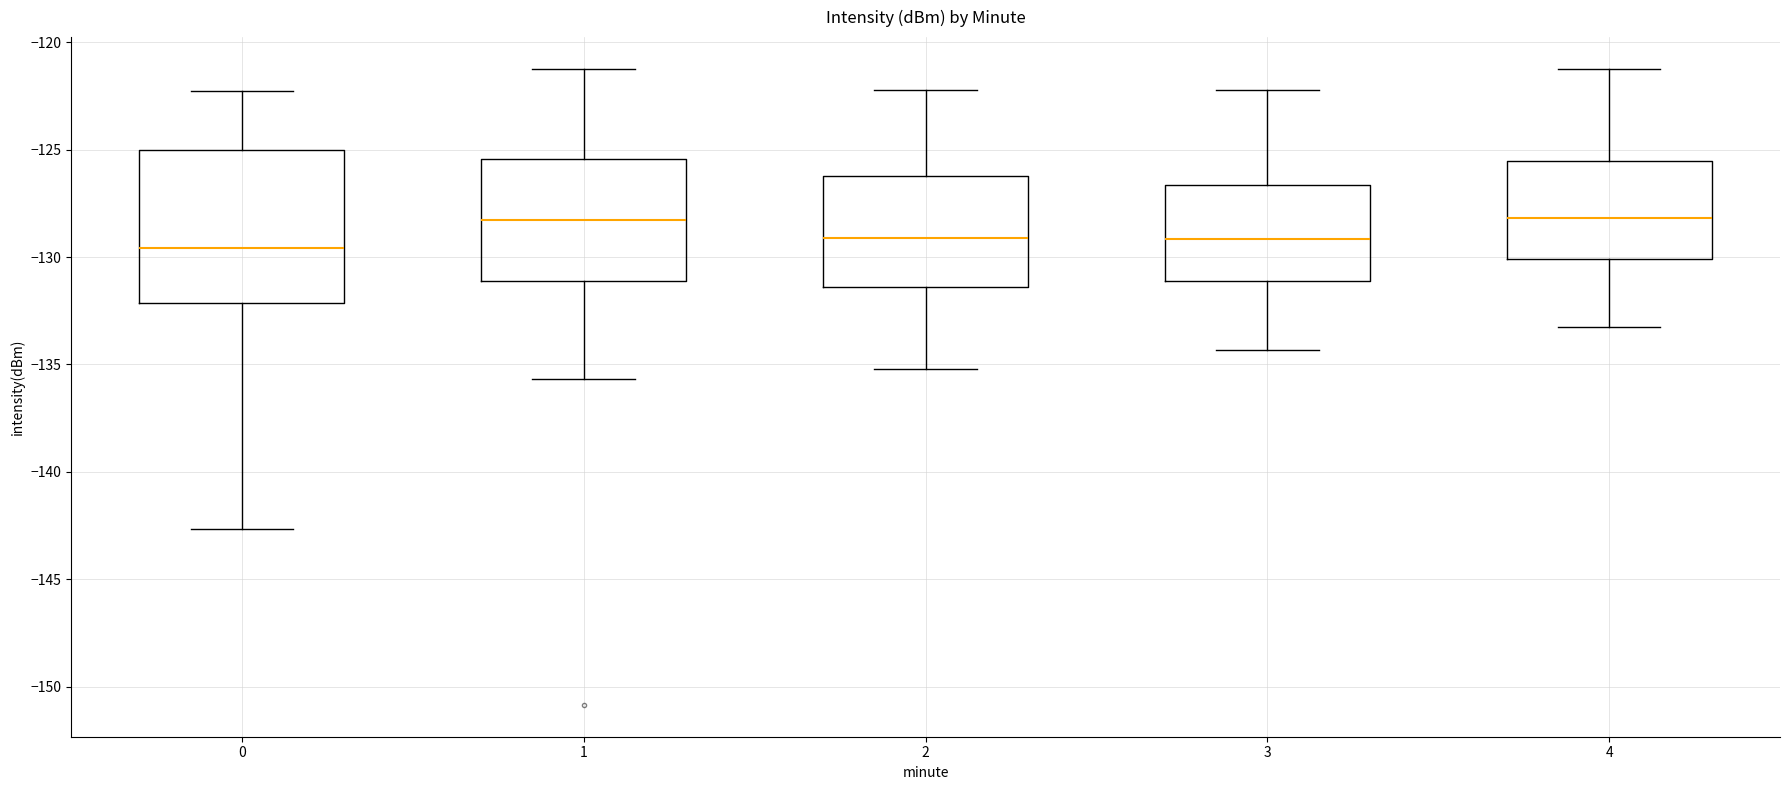

Comparing the boxes themselves (not the whiskers), which one is the tallest?

0